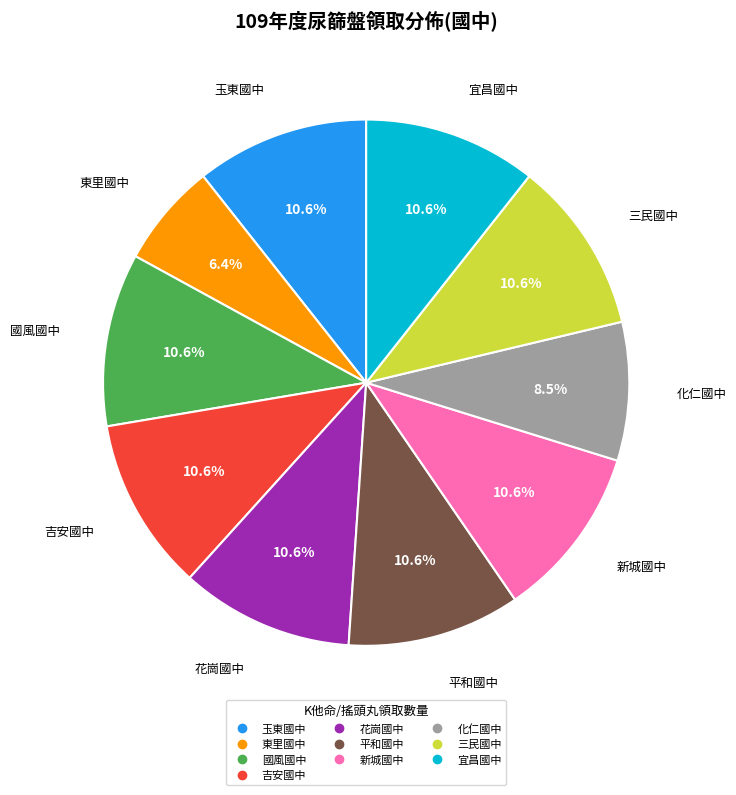

Is there any slice that represents more than half of the pie?

No